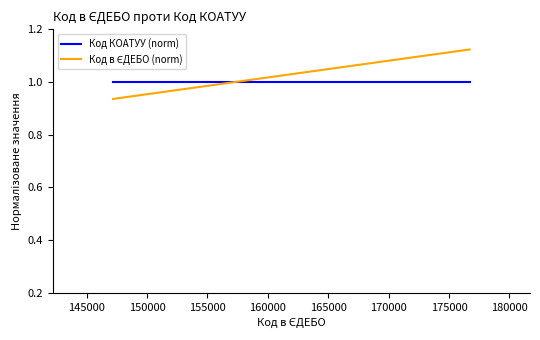

What is the average value of the Код КОАТУУ (norm) series?

1.0